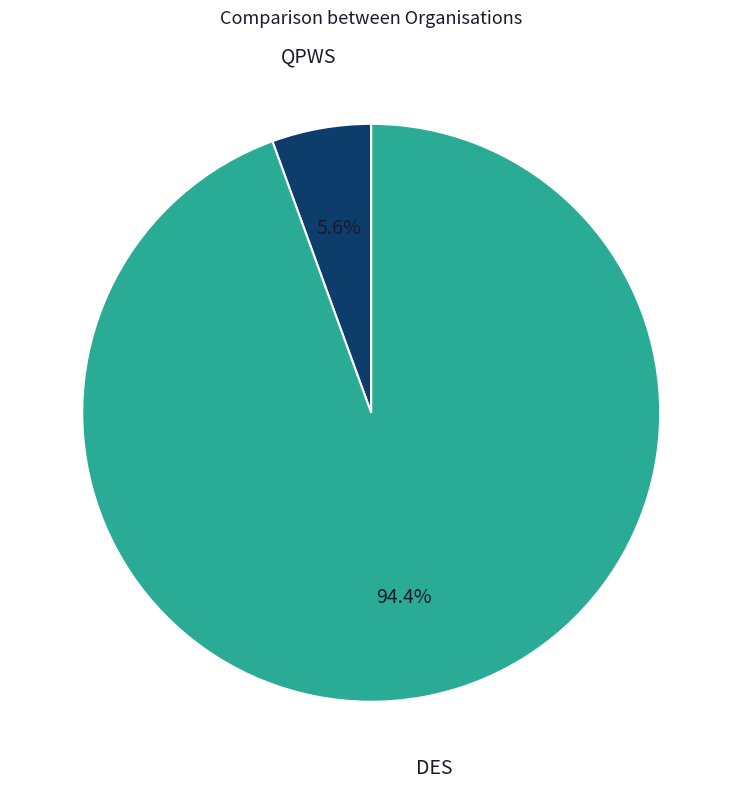

What portion of the pie excludes QPWS?

94.4%